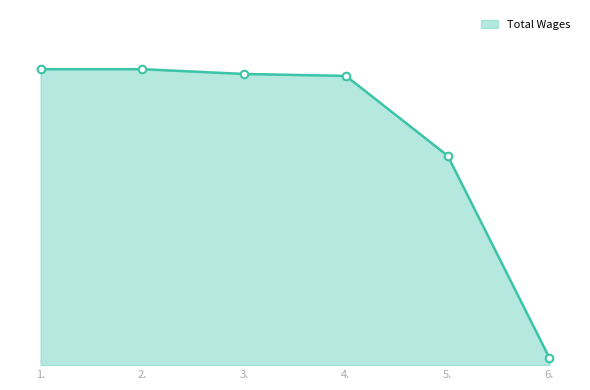

What is the change in value from 5. to 6.?

-6954